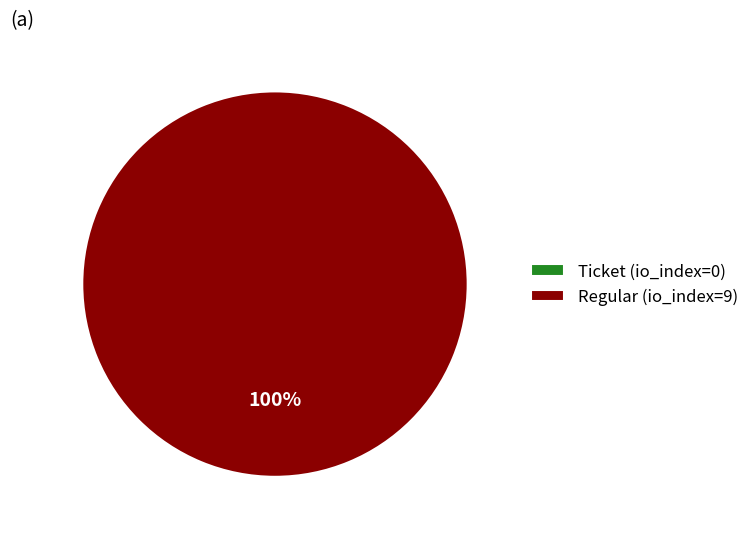

To the nearest percent, what is the average slice percentage?

50%